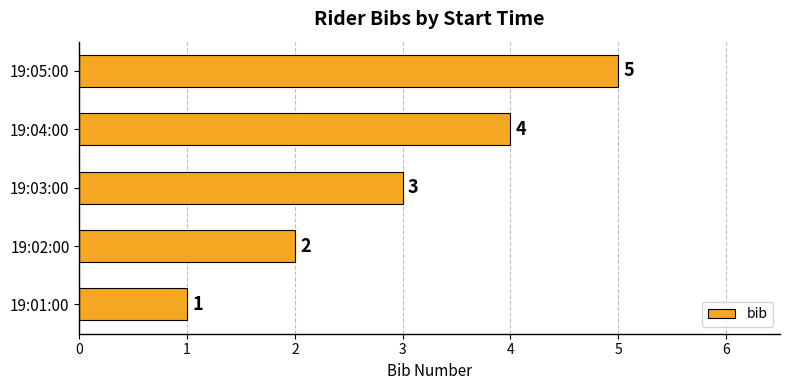

Count the values in the range 2 to 4.

3